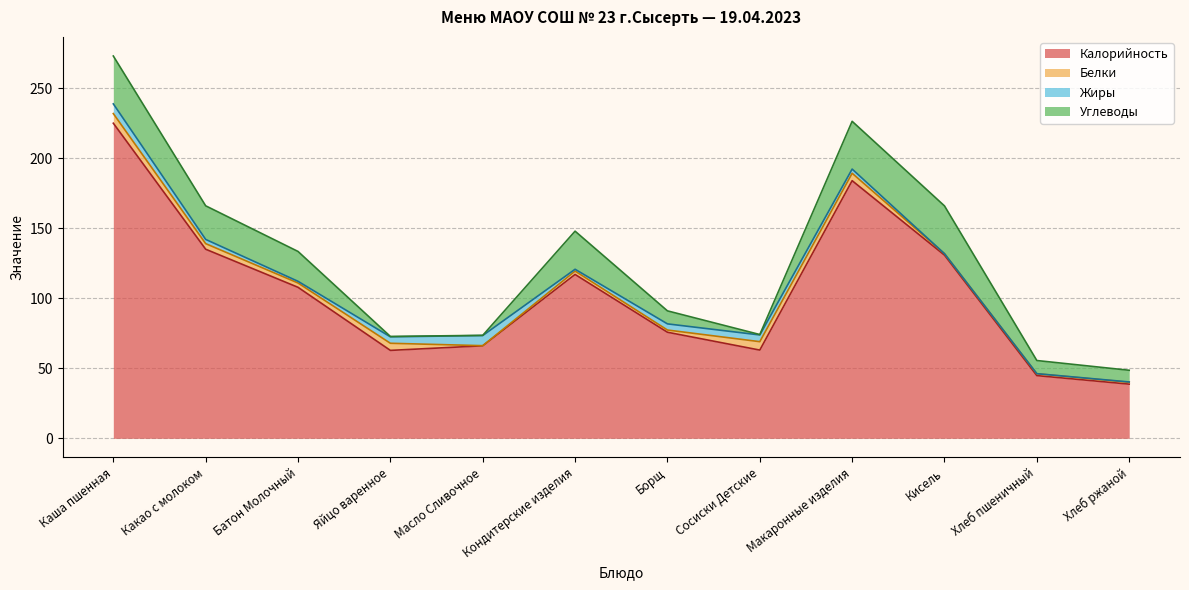

The Калорийность series shows 108.0 at Яйцо варенное. True or false?

False